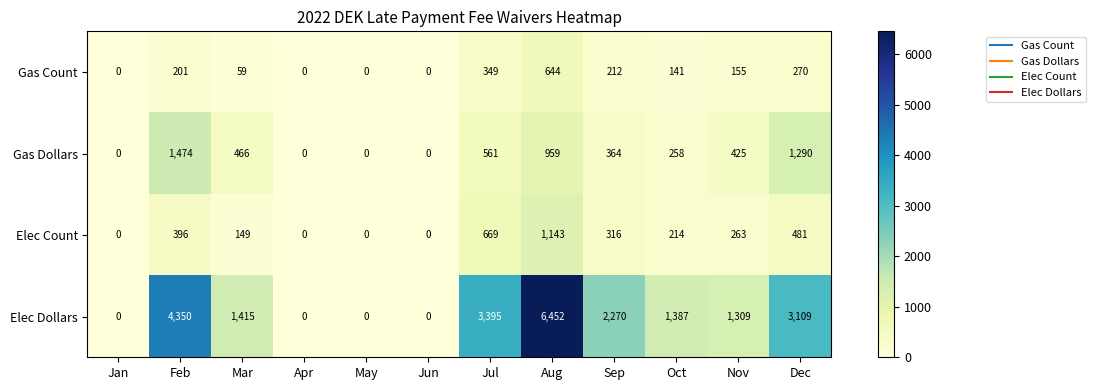

Rank the series at Nov from lowest to highest value.

Gas Count, Elec Count, Gas Dollars, Elec Dollars